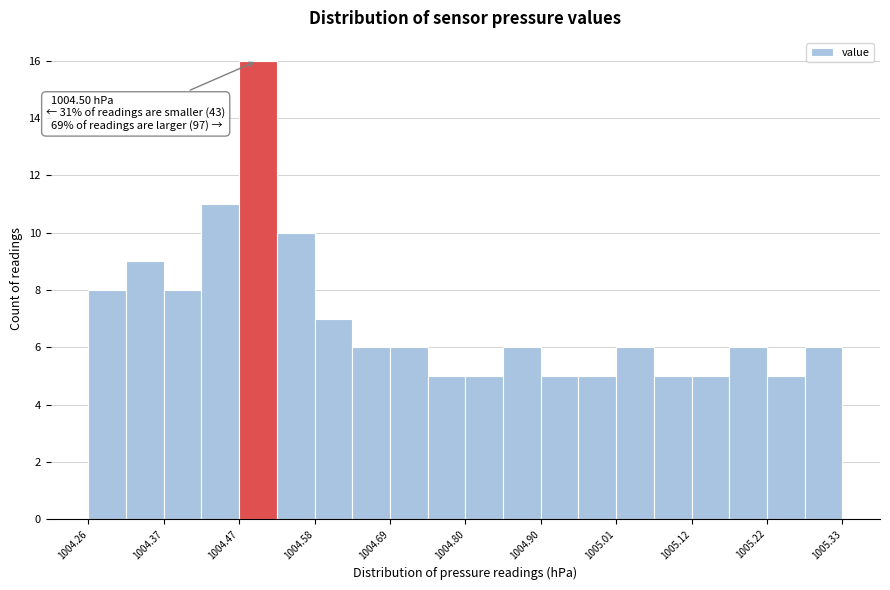

Around what value on the x-axis is the tallest bar? Give the approximate position of its centre, as read against the axis.

1004.50